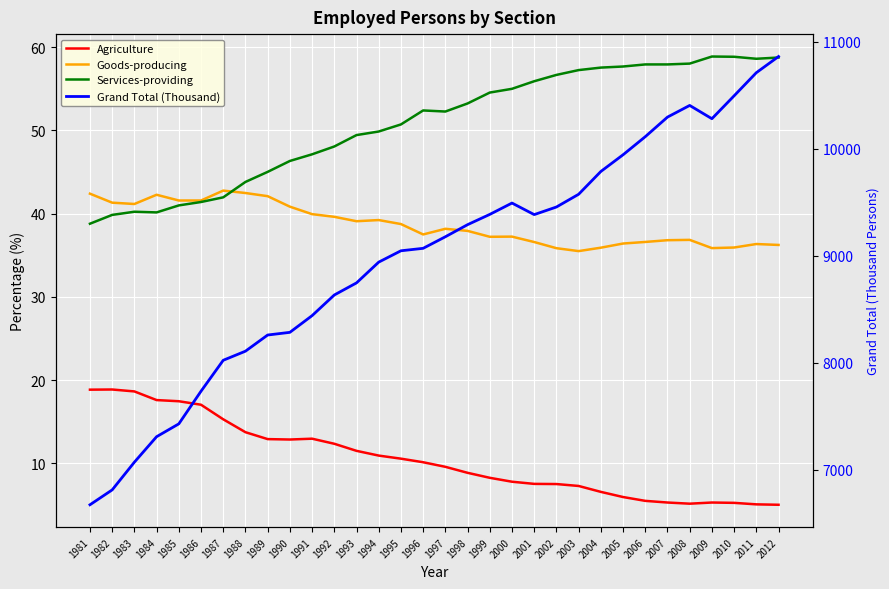

How many values in the Goods-producing series exceed 38?

16